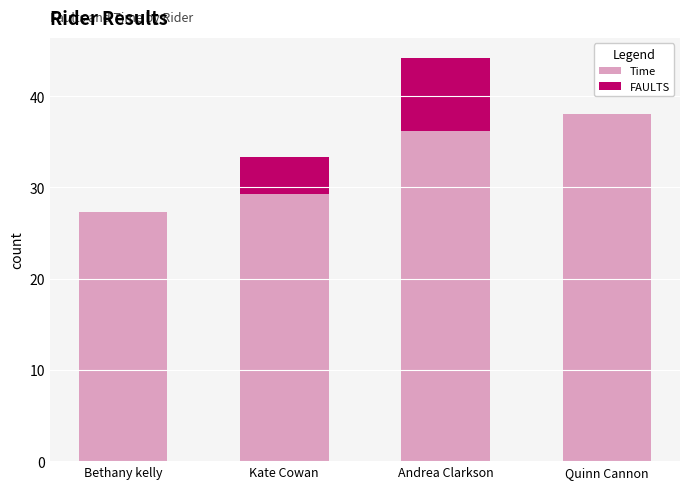

What is the total value across all series at Bethany kelly?

27.3